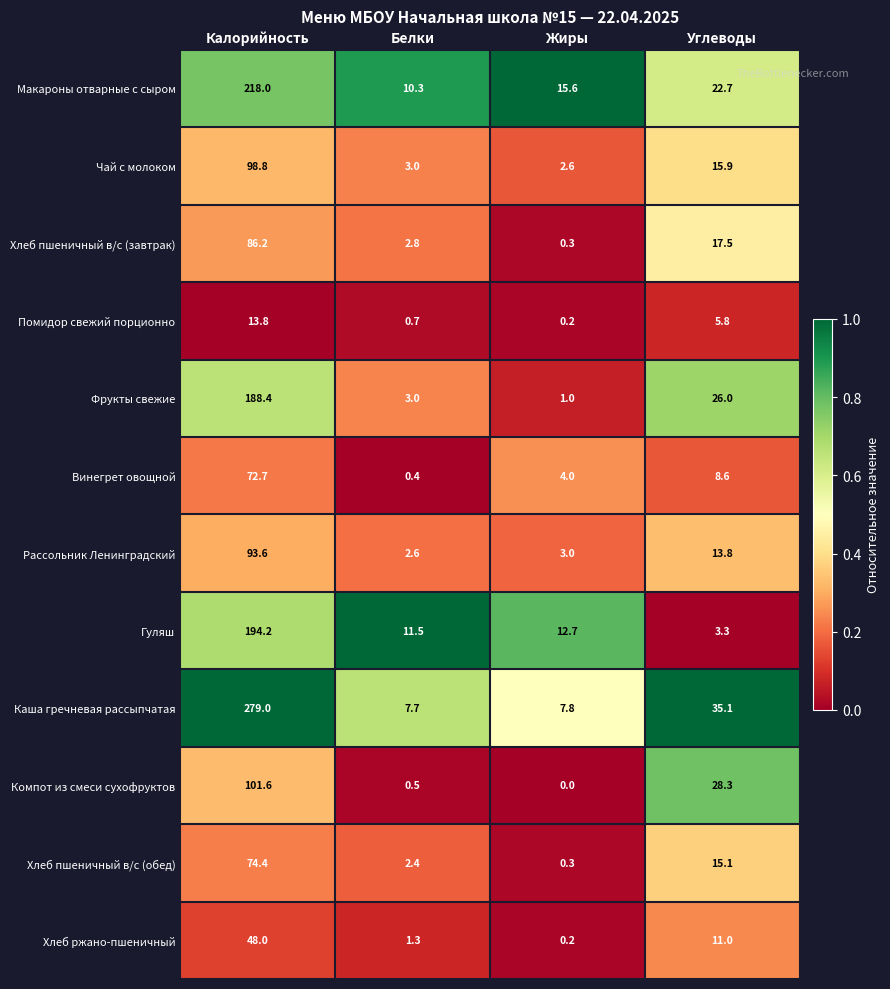

Which series has the widest spread of values?

Каша гречневая рассыпчатая